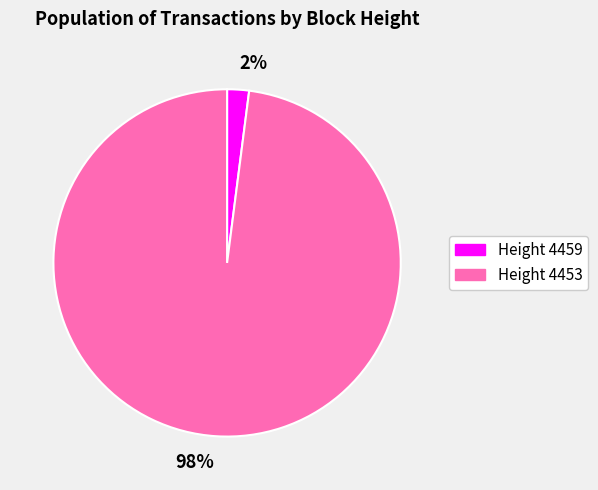

Which has a higher value, 98% or 2%?

98%